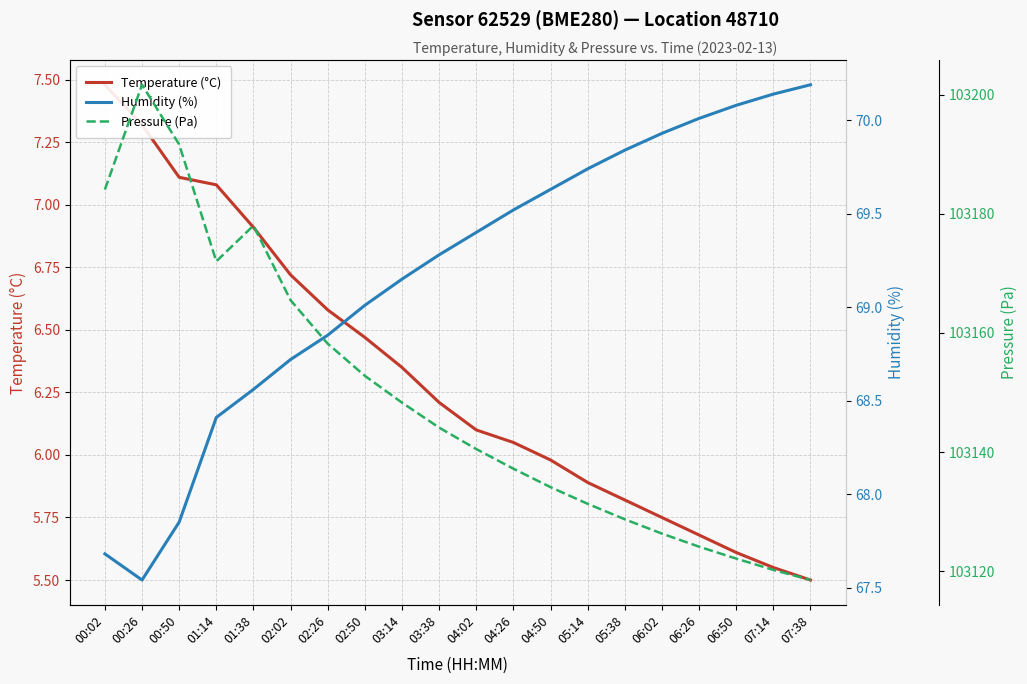

Reading left to right, list all the values displayed in this chart.

Temperature (°C): 7.5	7.3	7.1	7.1	6.9	6.7	6.6	6.5	6.3	6.2	6.1	6.0	6.0	5.9	5.8	5.8	5.7	5.6	5.5	5.5
Humidity (%): 67.7	67.5	67.8	68.4	68.6	68.7	68.8	69.0	69.2	69.3	69.4	69.5	69.6	69.7	69.8	69.9	70.0	70.1	70.1	70.2
Pressure (Pa): 103184.1	103201.7	103191.7	103172.0	103178.0	103165.5	103158.2	103152.8	103148.3	103144.1	103140.5	103137.2	103134.1	103131.3	103128.7	103126.3	103124.1	103122.1	103120.2	103118.5